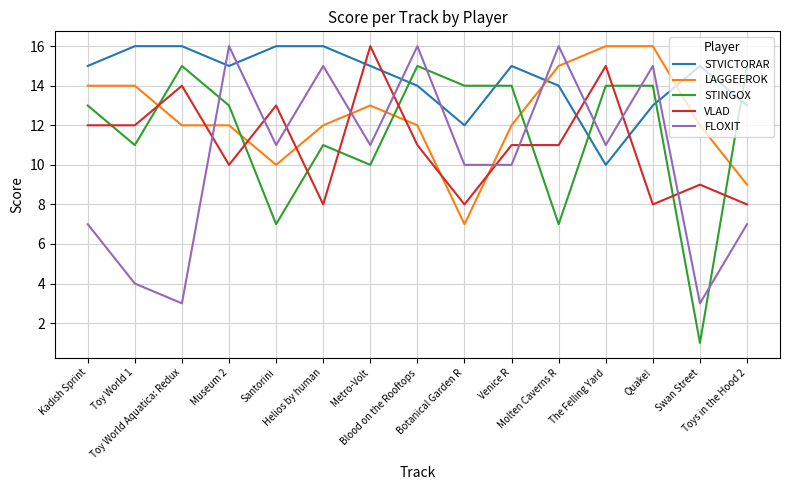

What is the difference between the maximum and minimum values in the LAGGEEROK series?

9